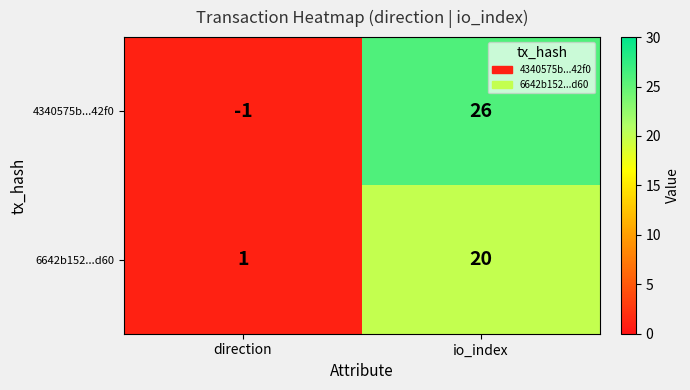

The 4340575b...42f0 series shows 0 at direction. True or false?

False